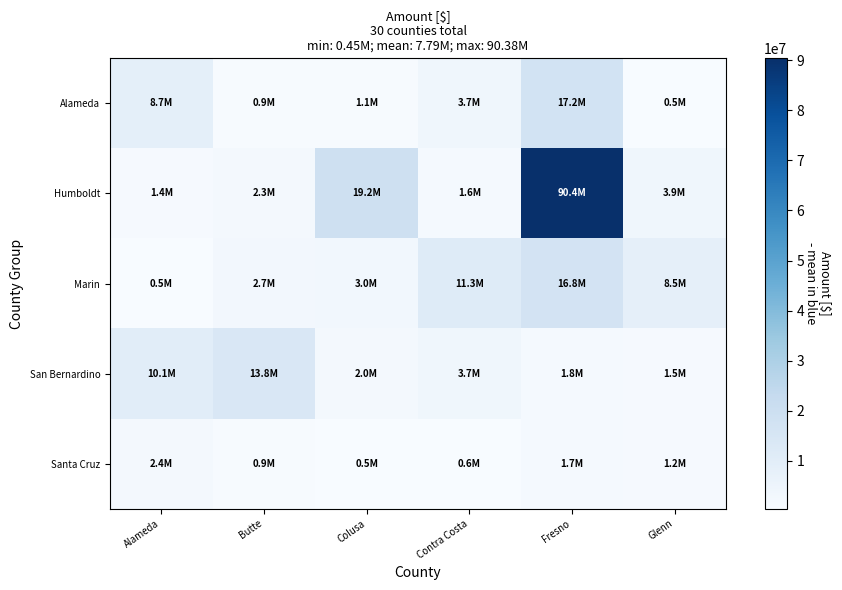

What is the greatest value displayed?

90381183